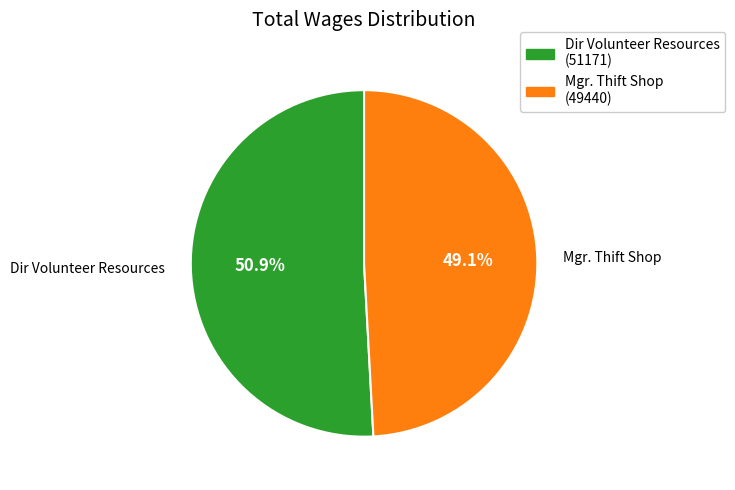

Is there a majority slice in this chart?

Yes